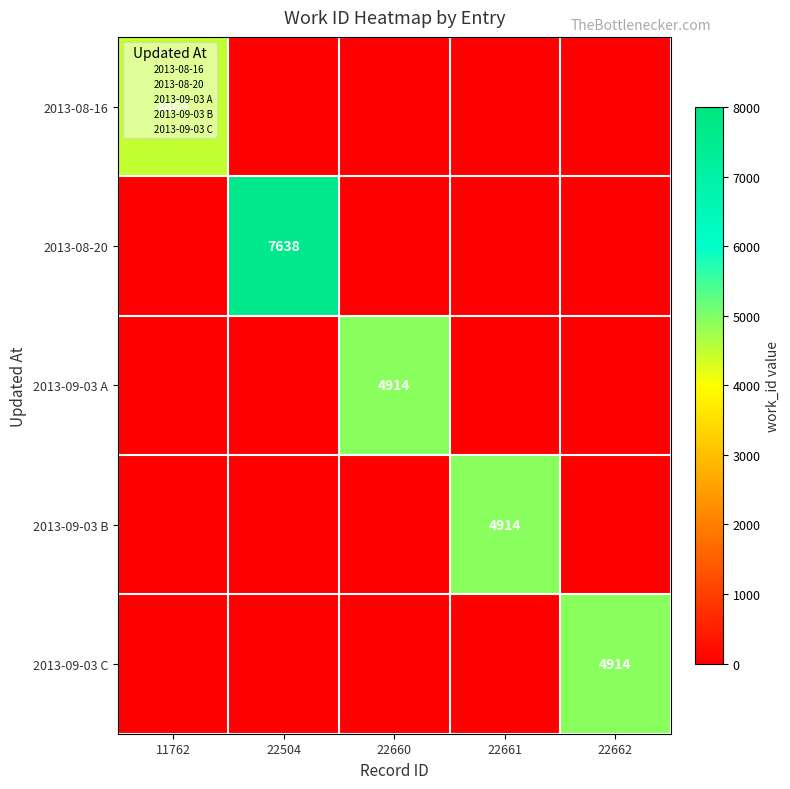

At how many categories does at least one series exceed 5330?

1